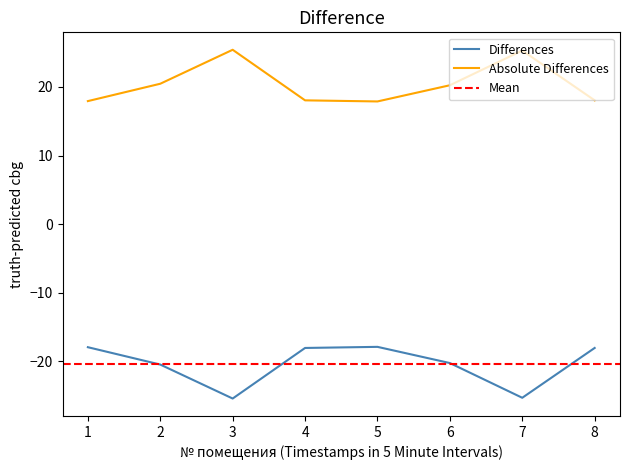

What is the value of the уплачено point at the 7th from the left?

25.3